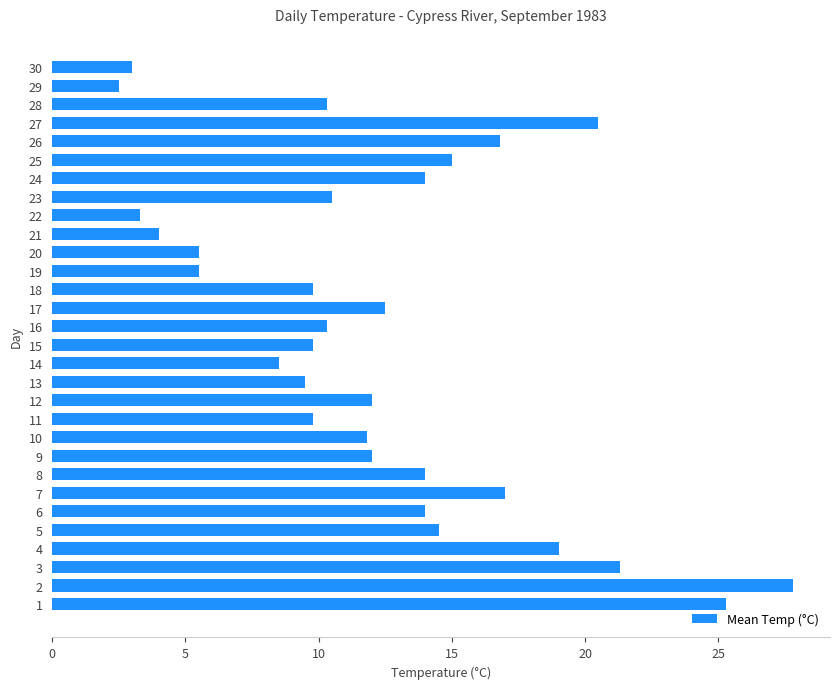

True or false: the data shows 1.2 at 18.

False